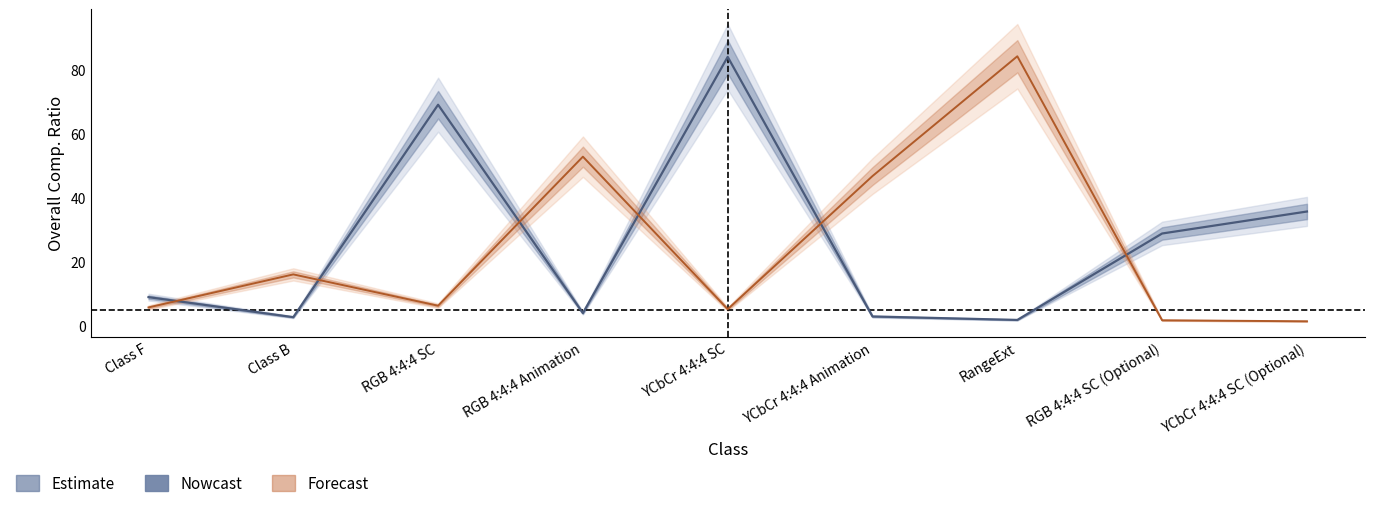

Where does the kbps A series first go above 6?

Class B